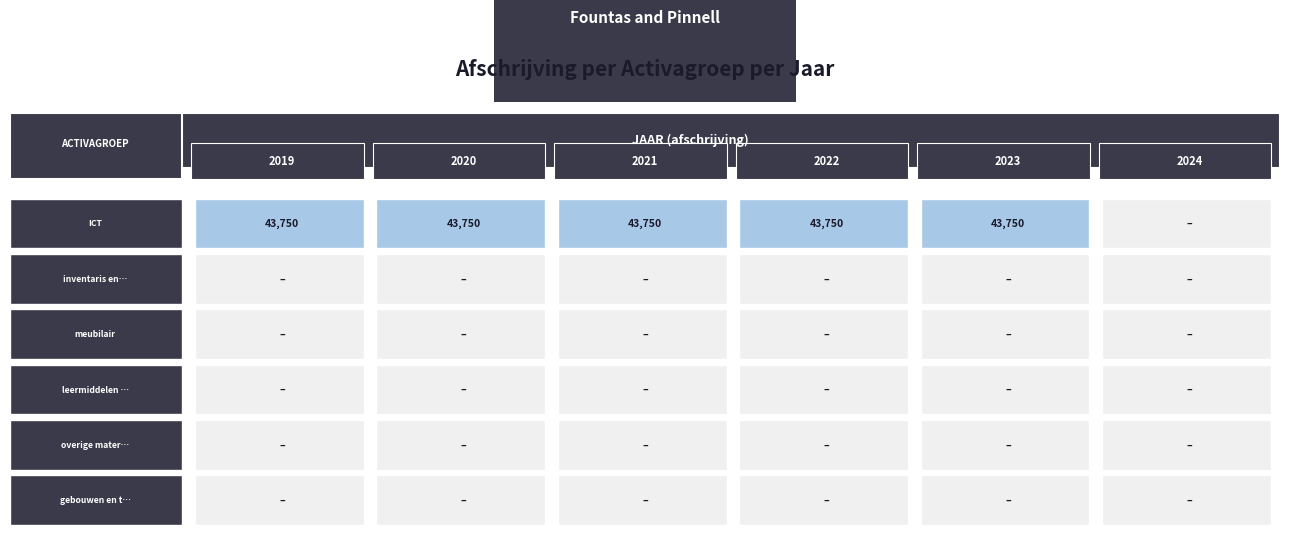

At which category does the chart reach its minimum across all series?

2024